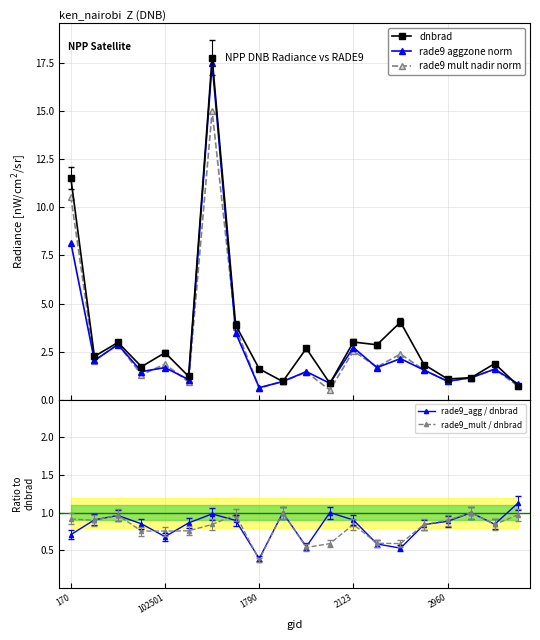

What is the value of the rade9 aggzone norm point at the 13th from the left?

2.7